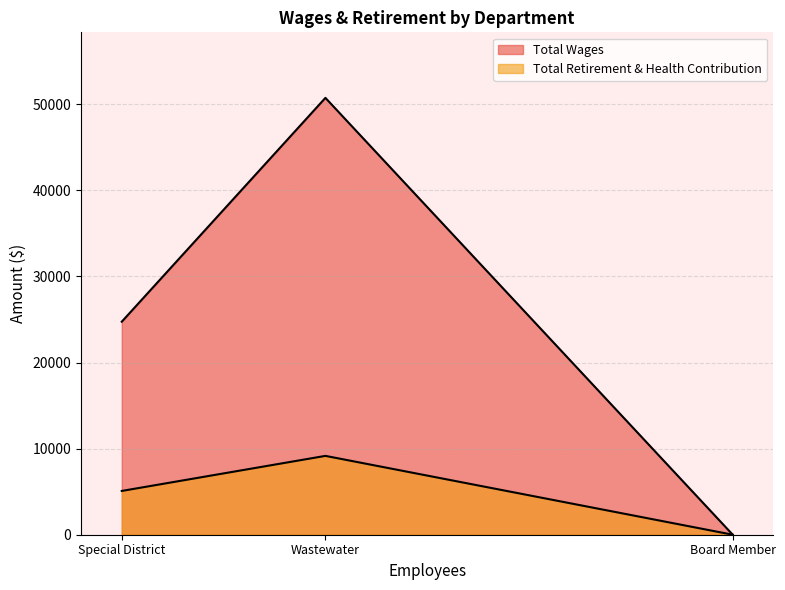

The Total Retirement & Health Contribution series shows 0 at Board Member. True or false?

True